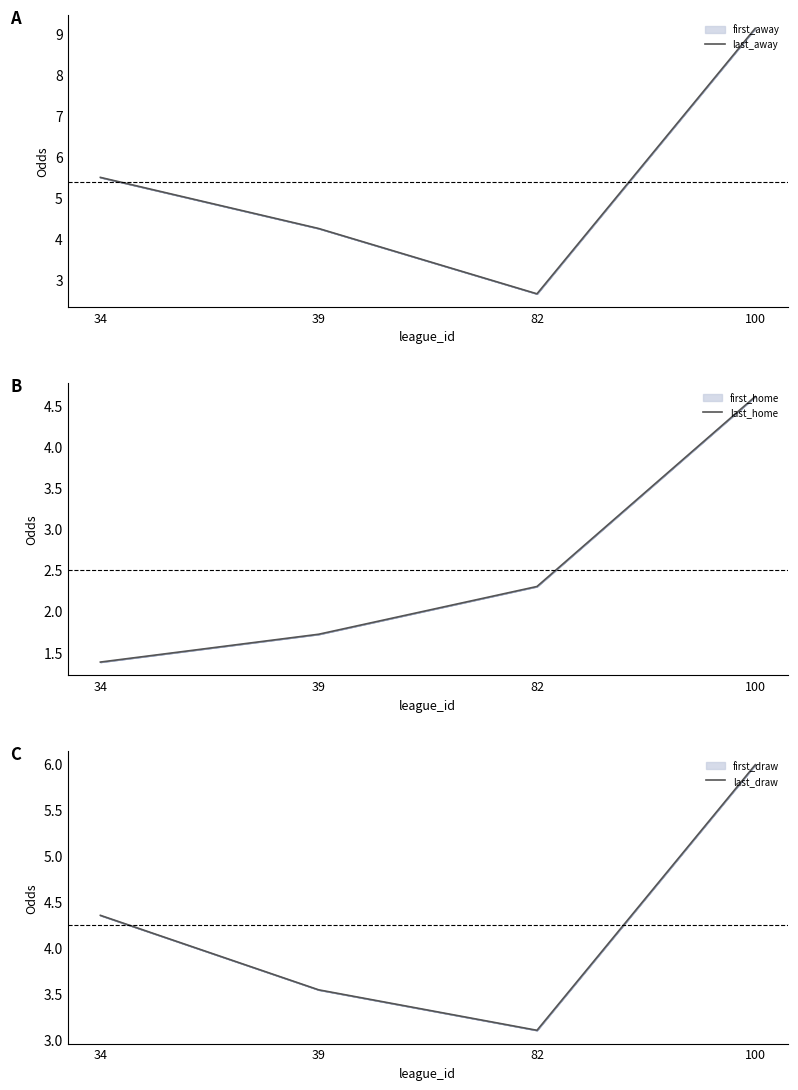

True or false: last_away and last_draw intersect in this chart.

True